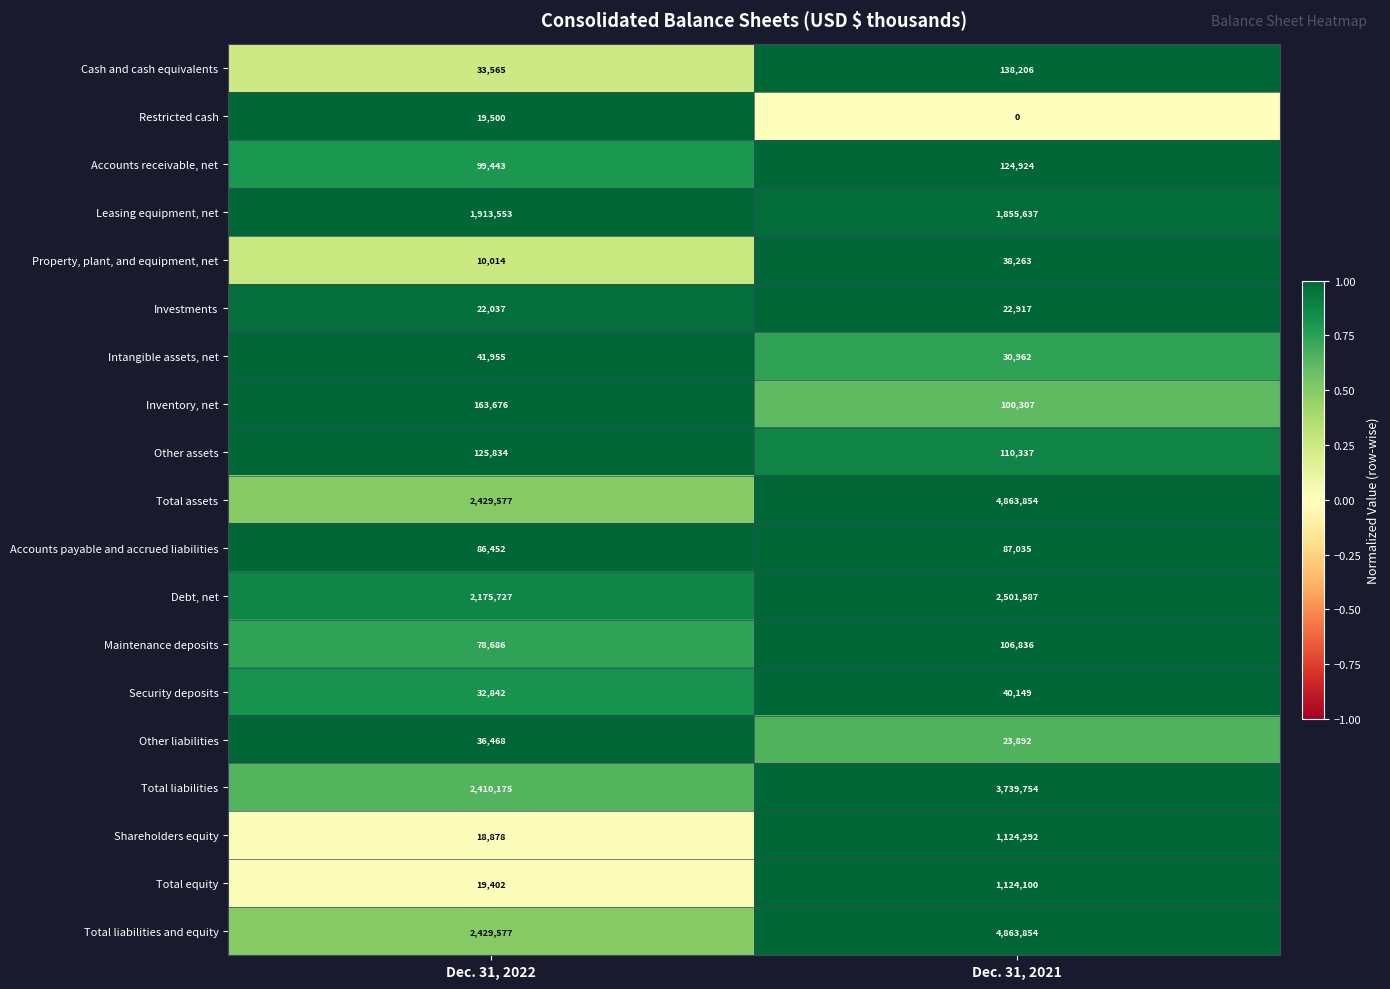

At which label is Property, plant, and equipment, net closest to 24138?

Dec. 31, 2022